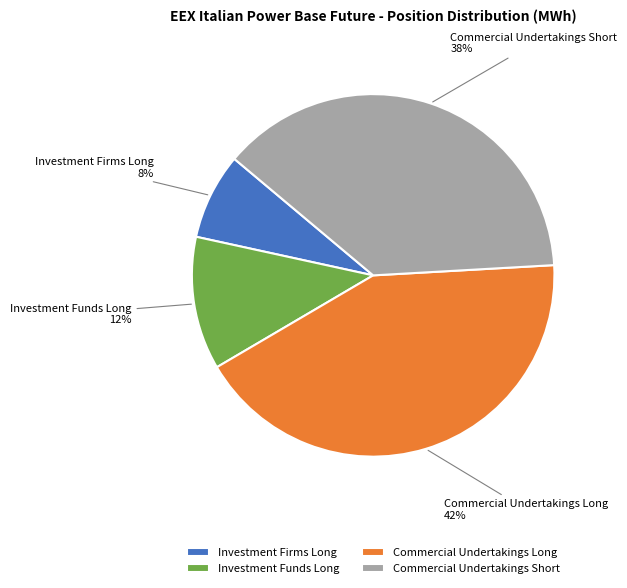

Which has a higher value, Investment Firms Long or Investment Funds Long?

Investment Funds Long